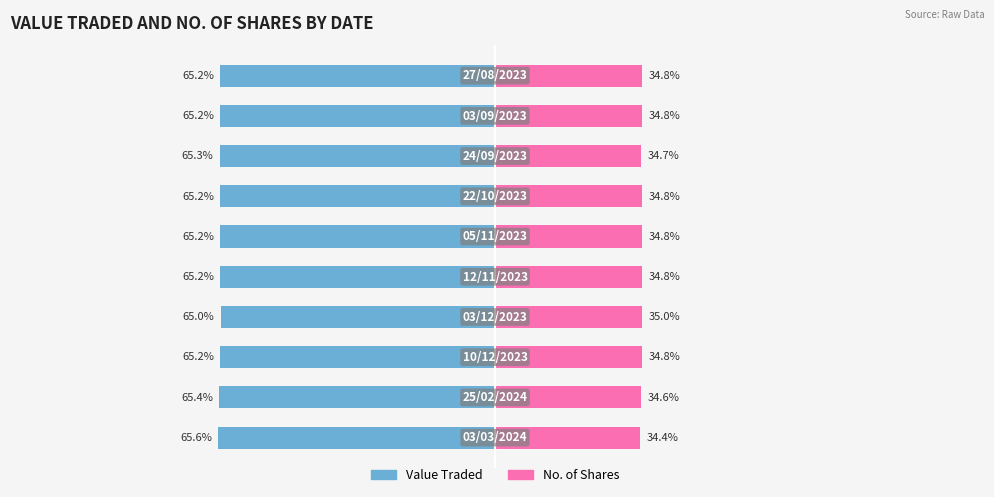

Count the number of data series in this chart.

2